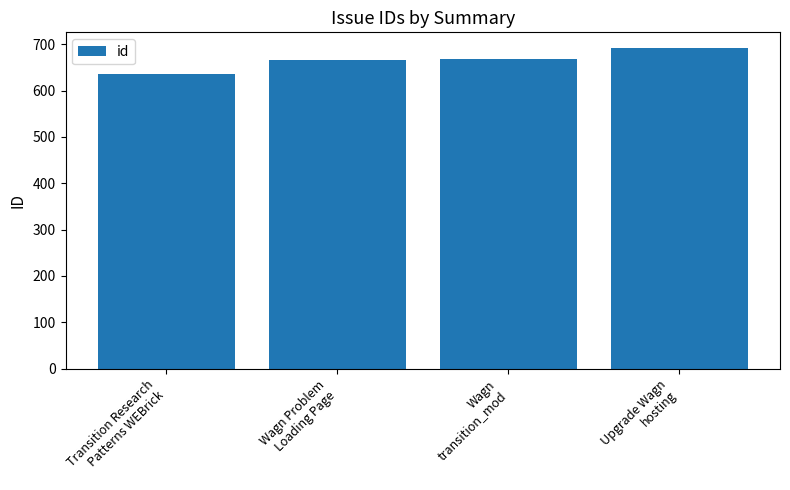

What is the sum of all values?

2659